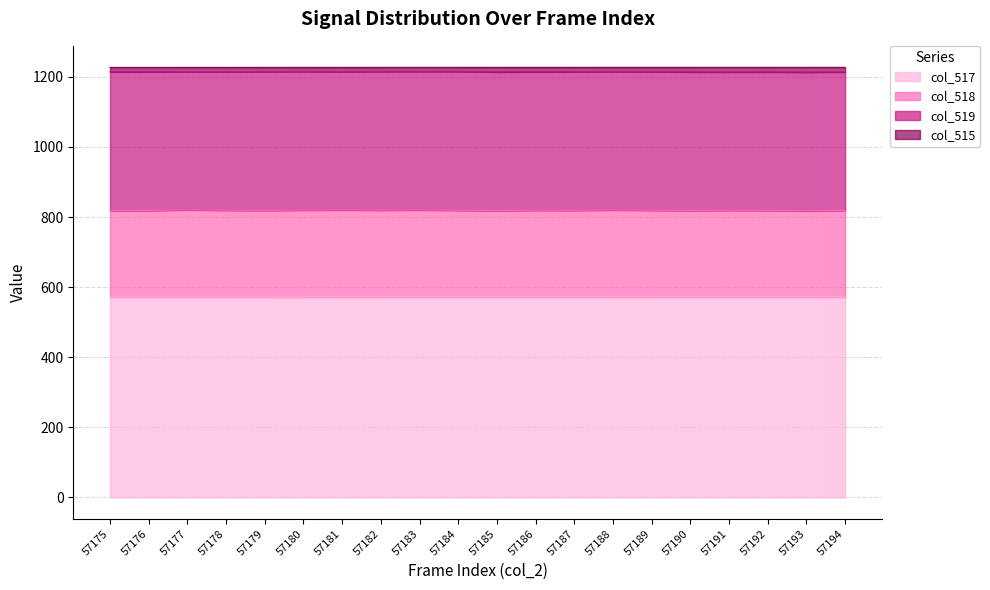

What is the smallest value displayed?

571.8